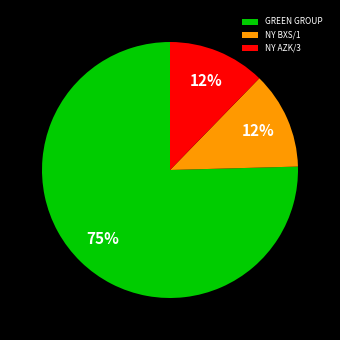

To the nearest percent, what is the average slice percentage?

33%